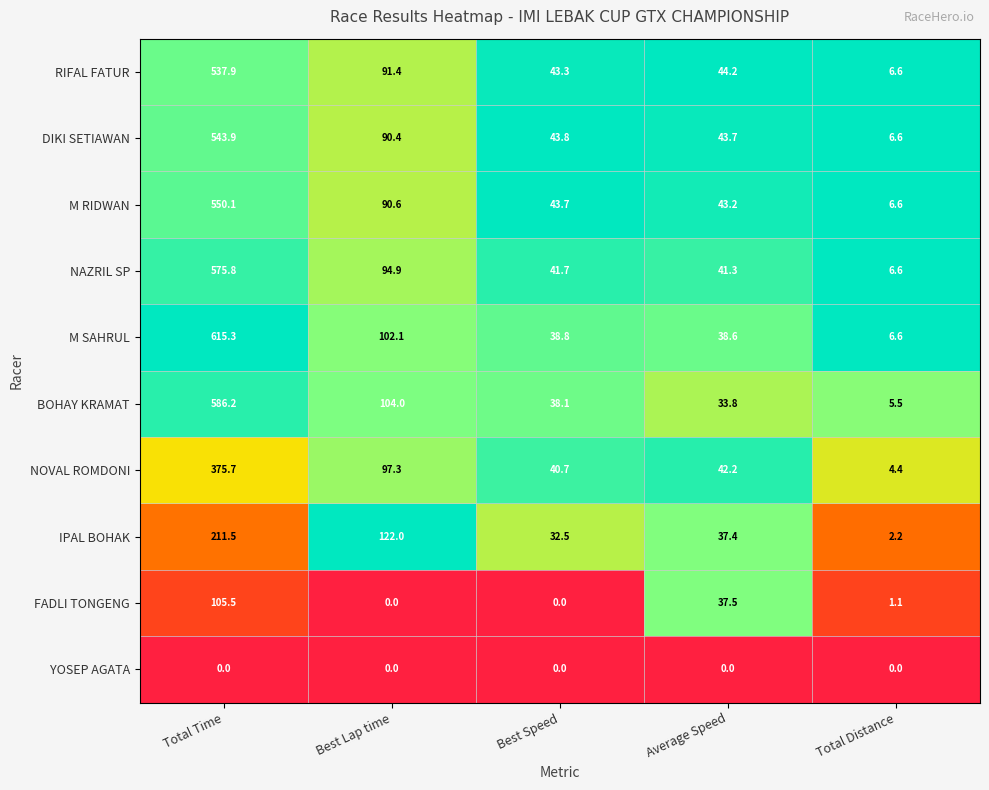

List the series in order of their peak value, lowest first.

YOSEP AGATA, FADLI TONGENG, IPAL BOHAK, NOVAL ROMDONI, RIFAL FATUR, DIKI SETIAWAN, M RIDWAN, NAZRIL SP, BOHAY KRAMAT, M SAHRUL